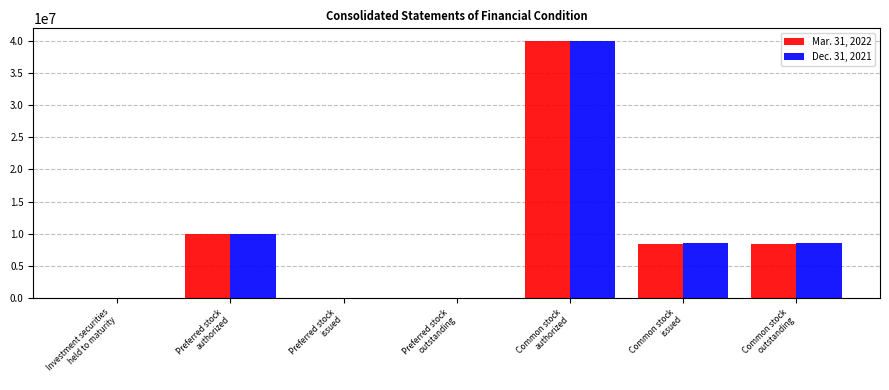

The value of Mar. 31, 2022 at Common stock
issued is 5458609. True or false?

False